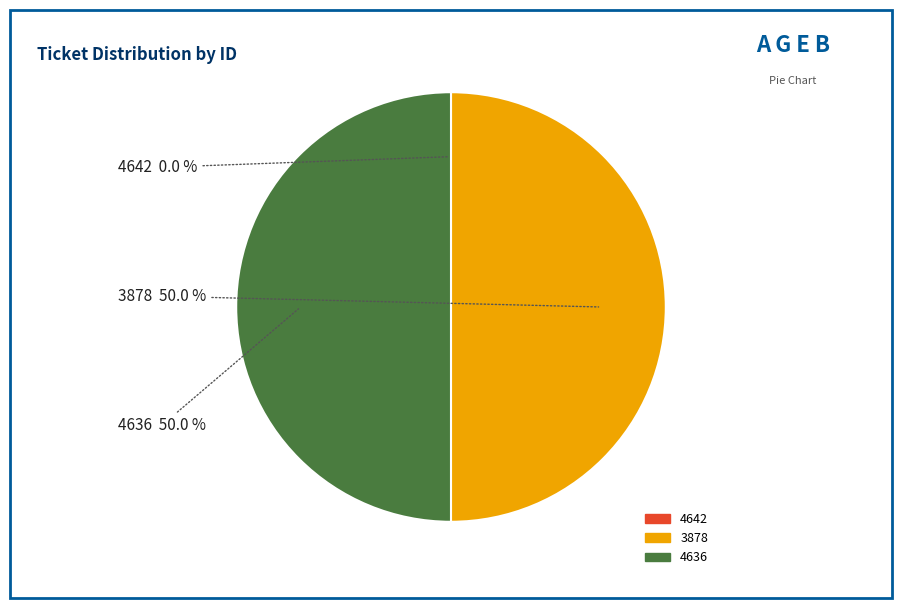

How much of the chart is everything except 4636?

50.0%